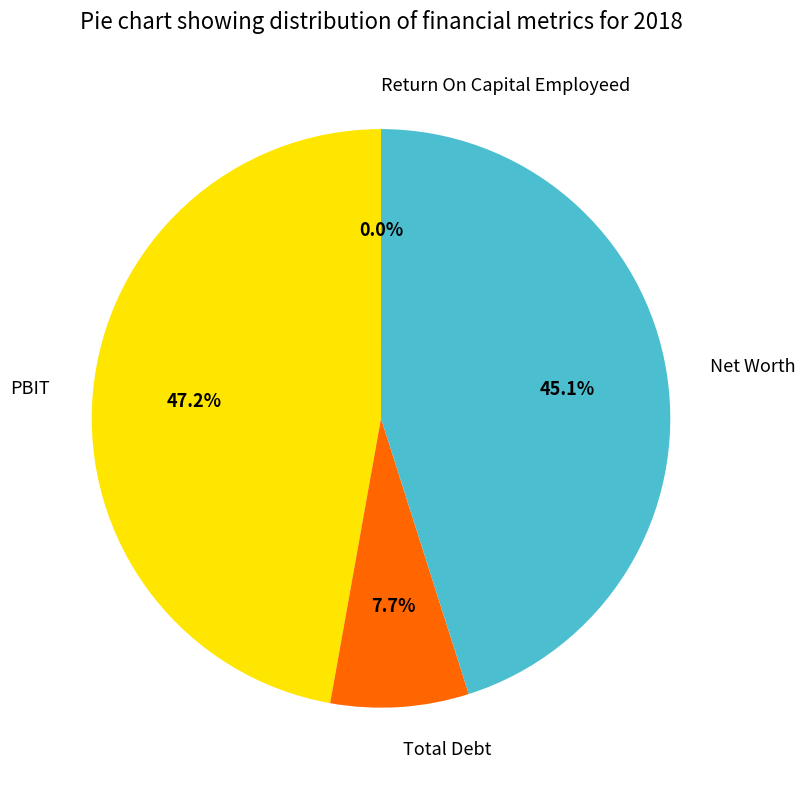

Does any single category account for the majority?

No